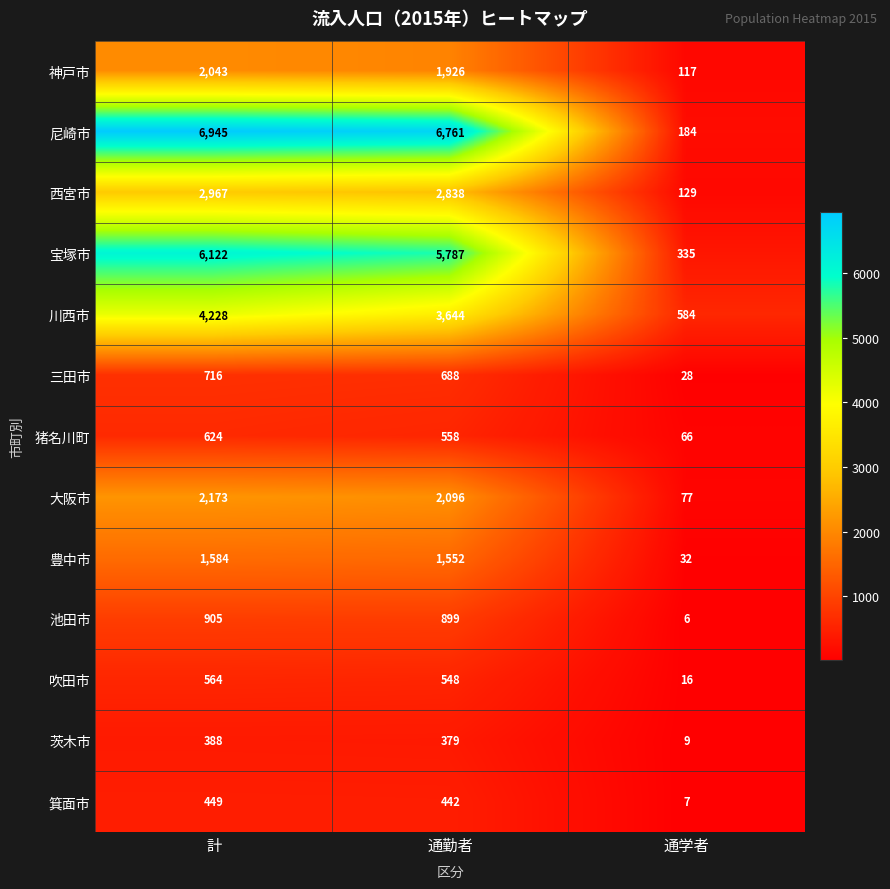

What is the total value across all series at 通学者?

1590